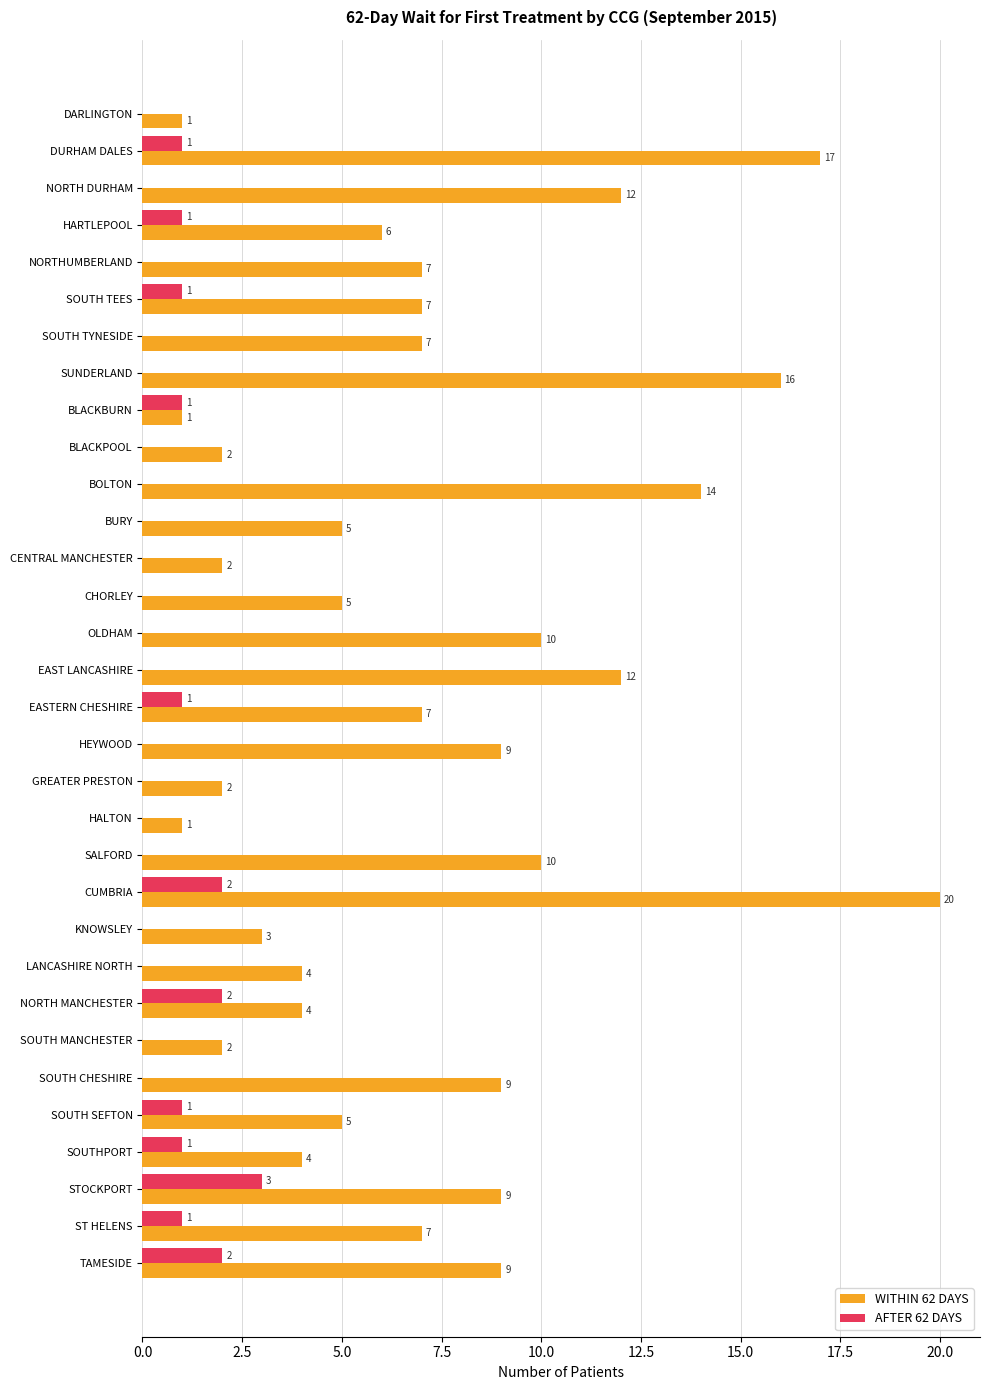

At which category is the sum across all series the highest?

CUMBRIA